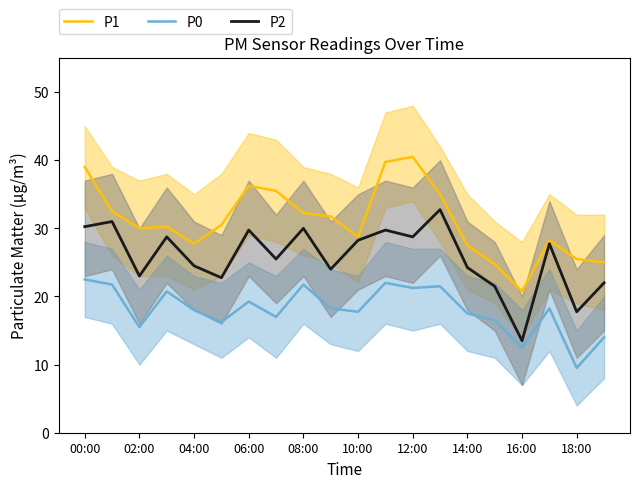

What is the difference between the maximum and minimum values in the P0 series?

13.0